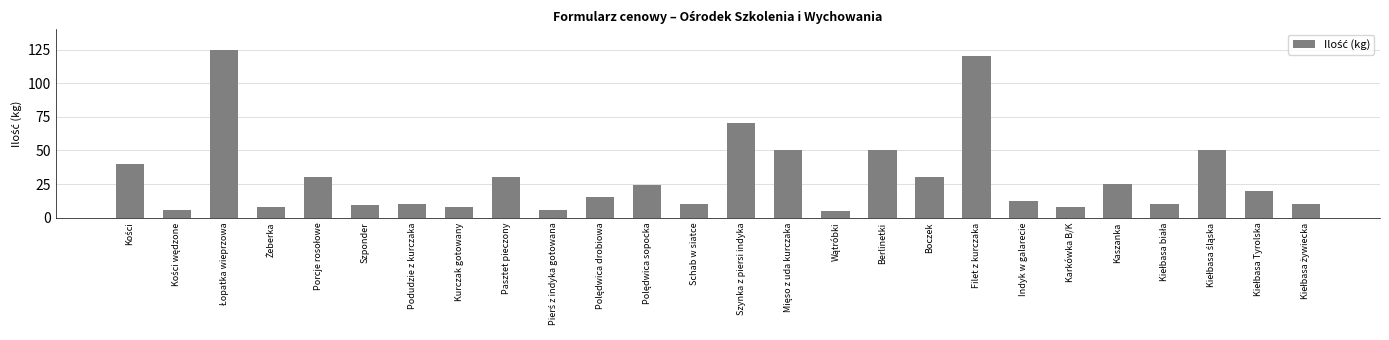

What is the difference between the maximum and second lowest values?

119.0